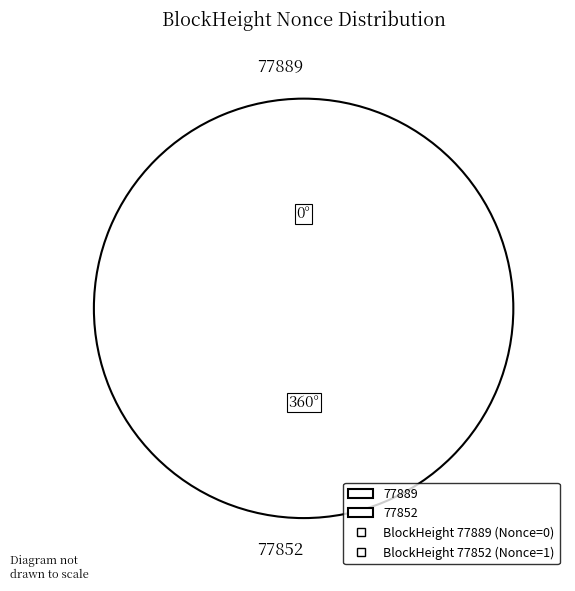

How many slices are in this pie chart?

2